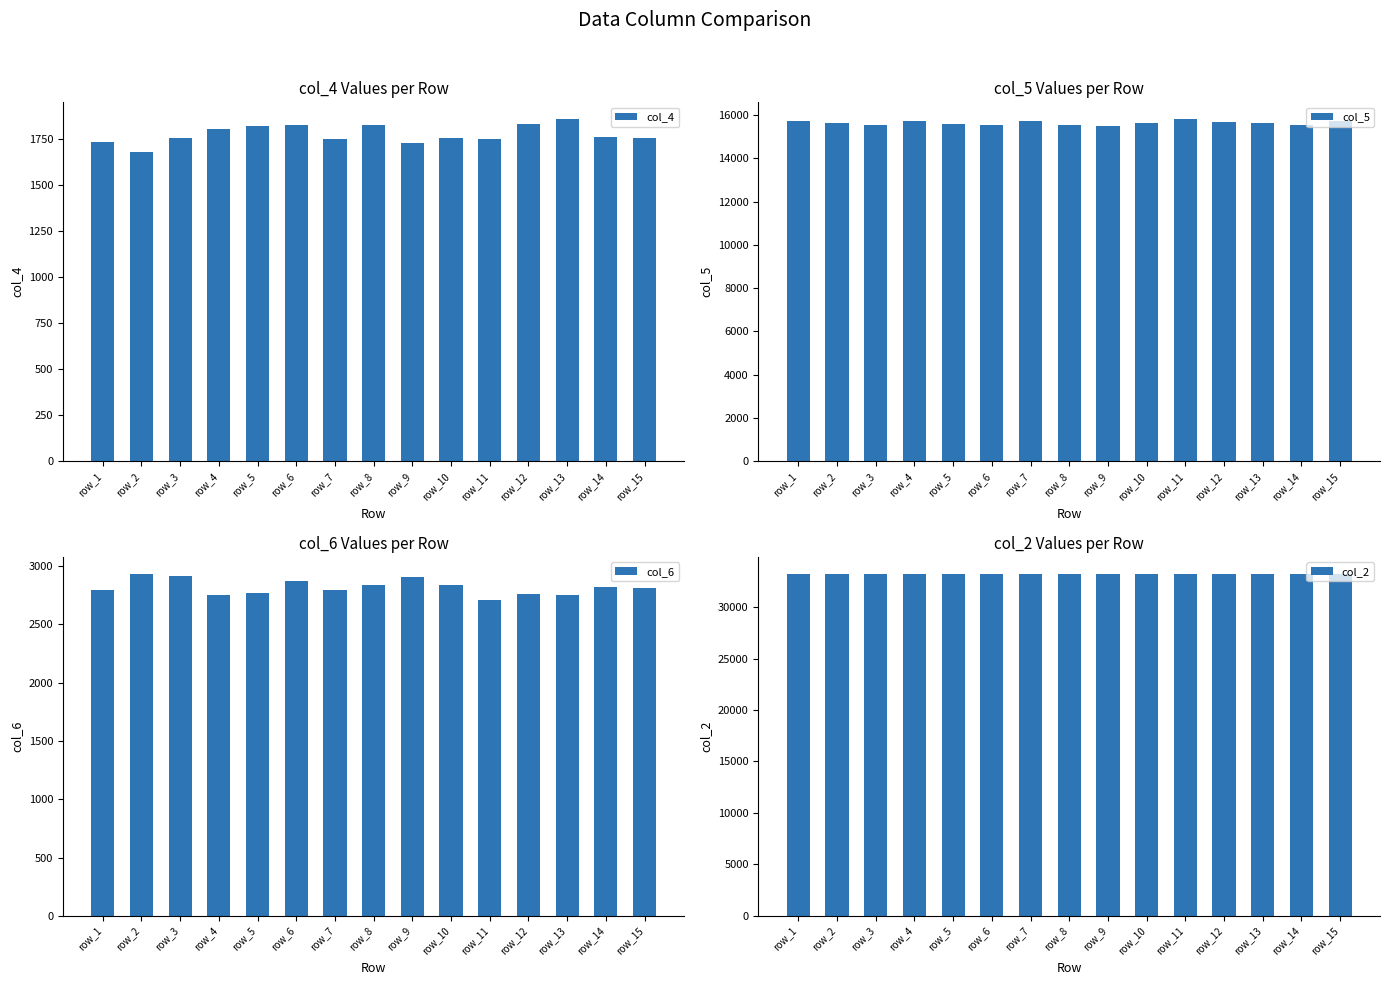

What is the minimum value shown in the chart?

1680